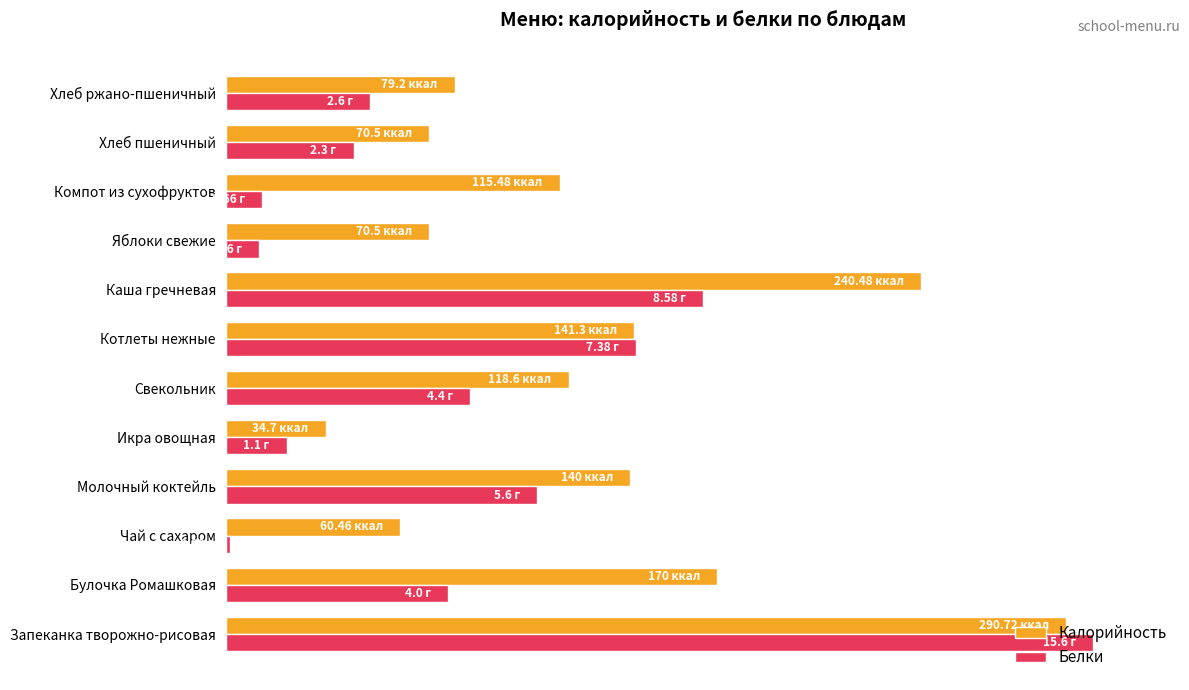

What are all the series names shown in the legend?

Калорийность, Белки